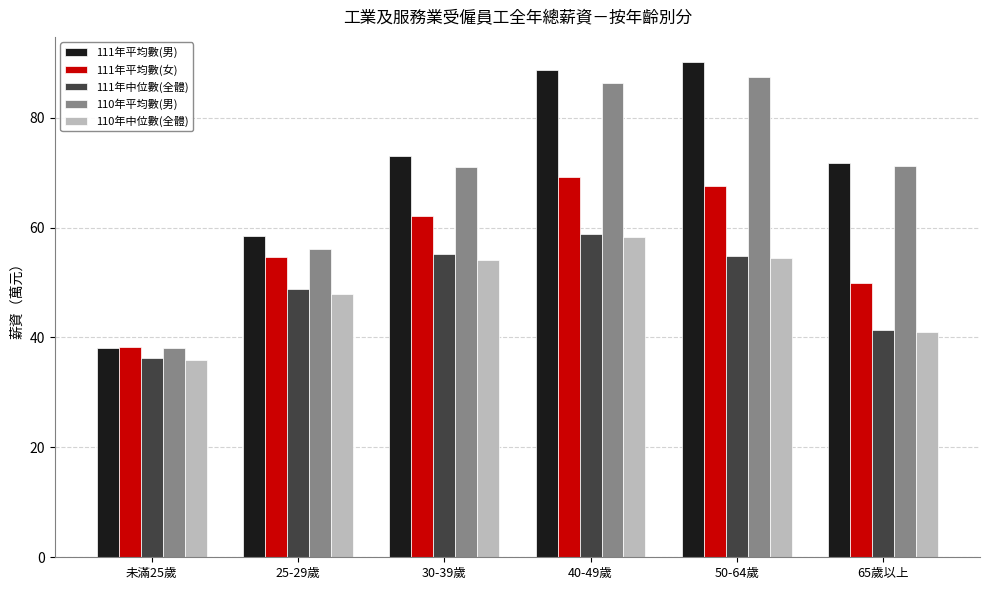

Is it true that 111年平均數(男) equals 58.4 at 25-29歲?

True